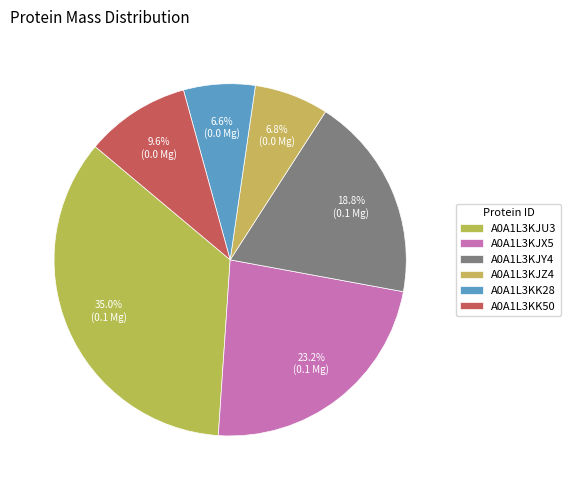

Is there a majority slice in this chart?

No